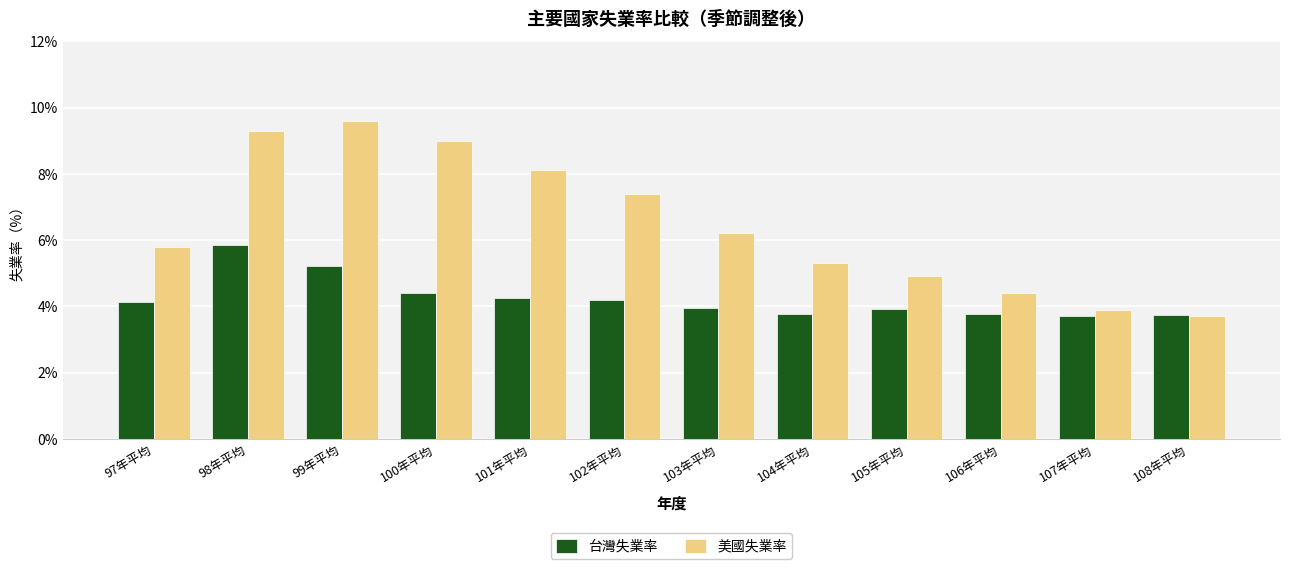

Is it true that 台灣失業率 equals 4.2 at 101年平均?

True